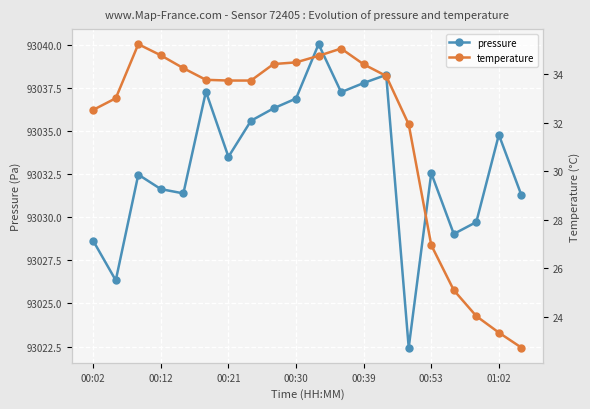

Rank the series at 13 from lowest to highest value.

temperature, pressure